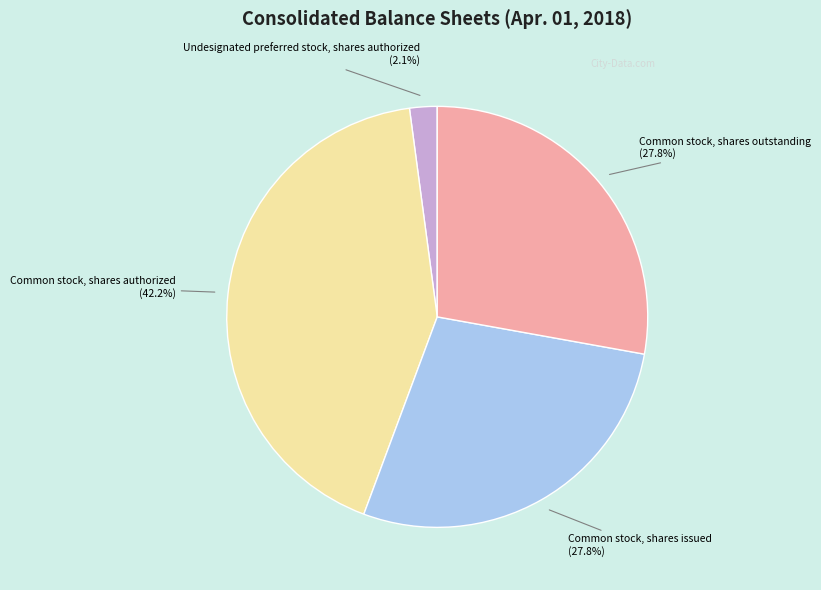

How much of the chart is everything except Common stock, shares outstanding (27.8%)?

72.2%